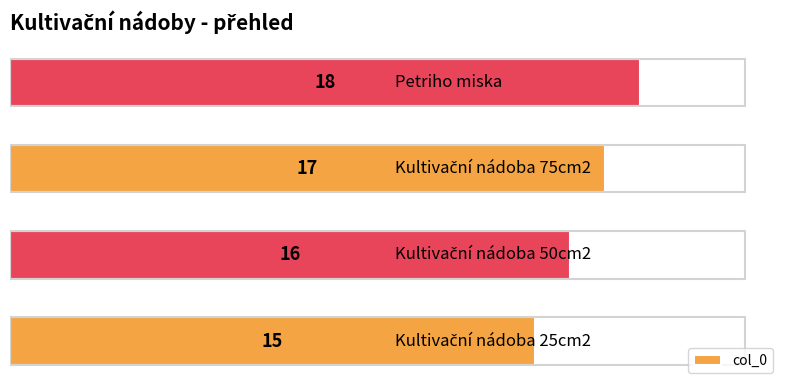

How many values are between 16 and 18?

3